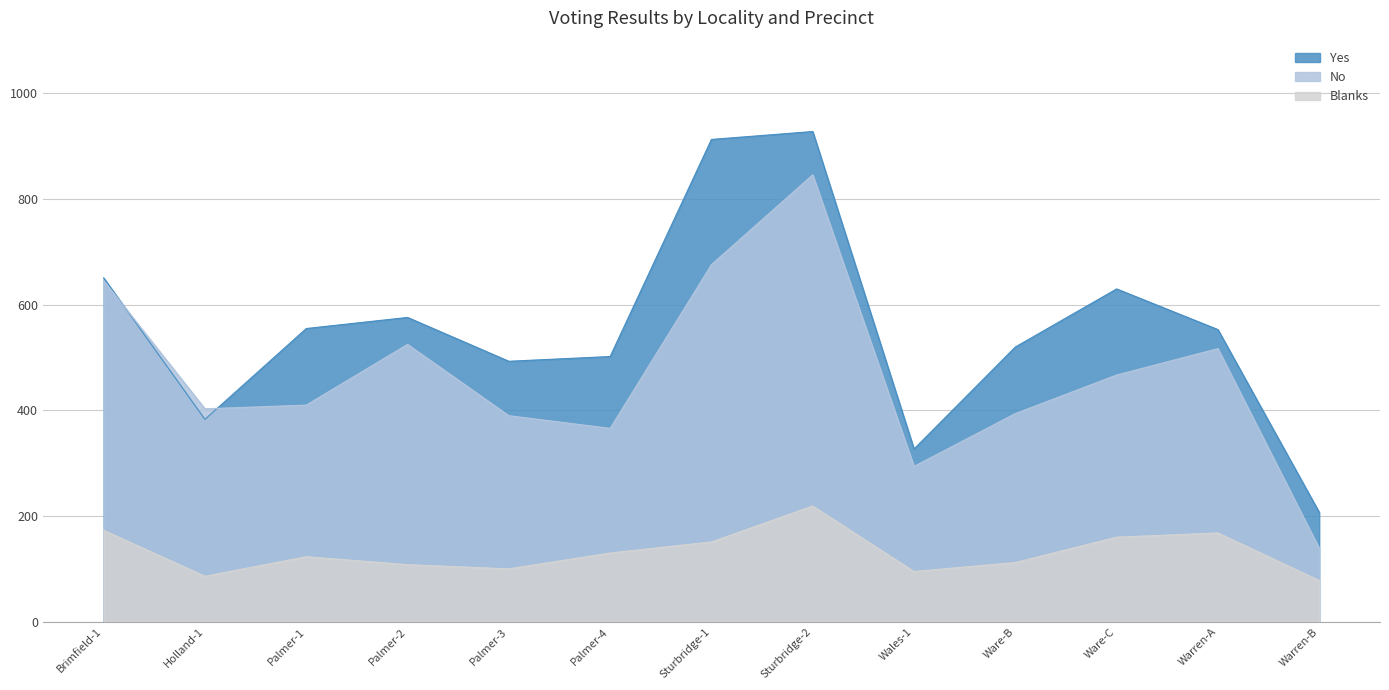

What are all the series names shown in the legend?

Yes, No, Blanks